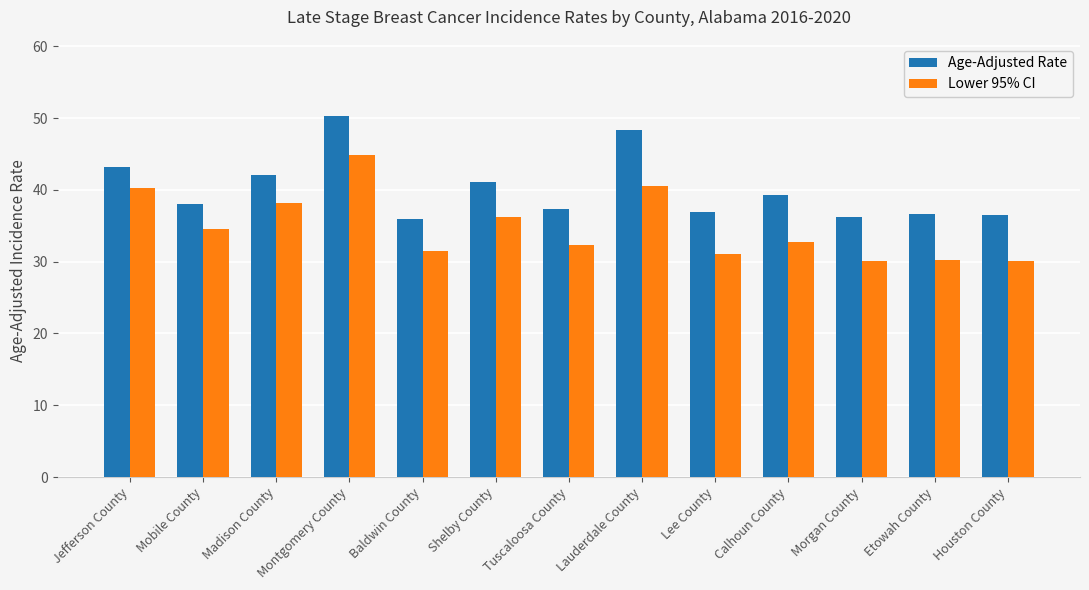

At which label is Age-Adjusted Rate closest to 43?

Jefferson County